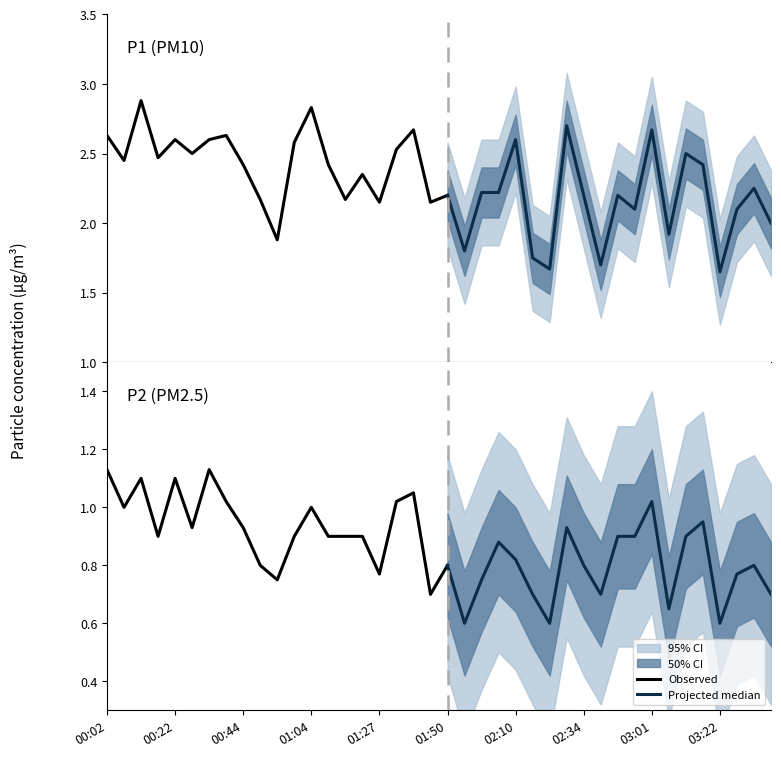

Rank the series by their average value, from highest to lowest.

P1, P2